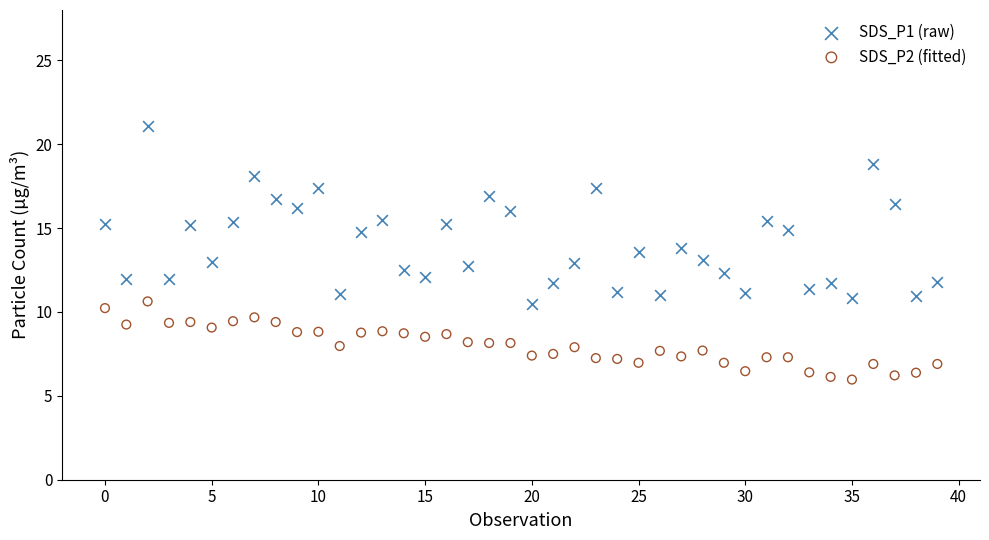

Which series reaches the maximum Y coordinate?

SDS_P1 (raw)